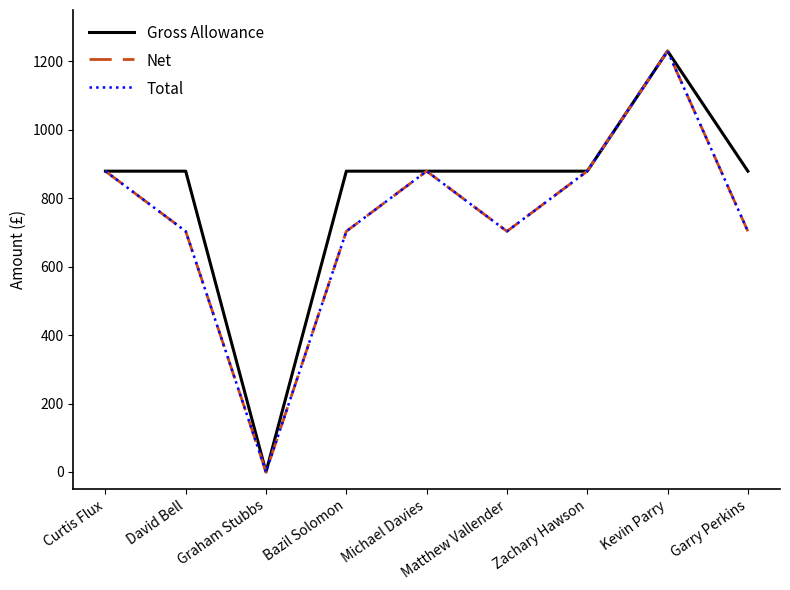

What position from the left is Curtis Flux?

1